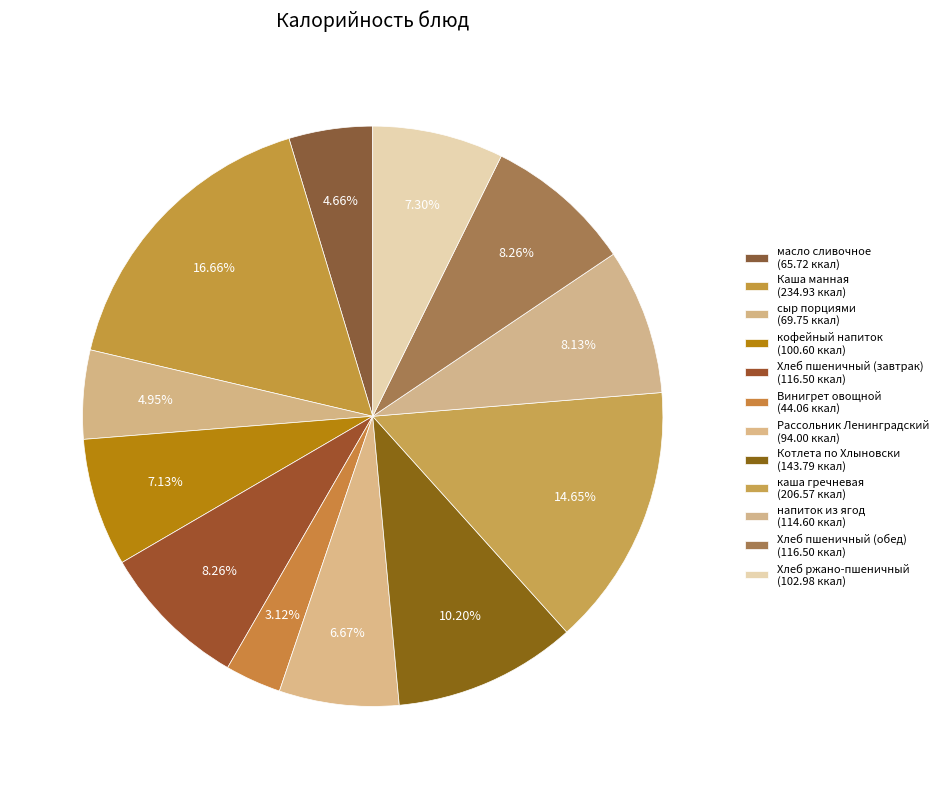

Count the number of slices in the pie.

12